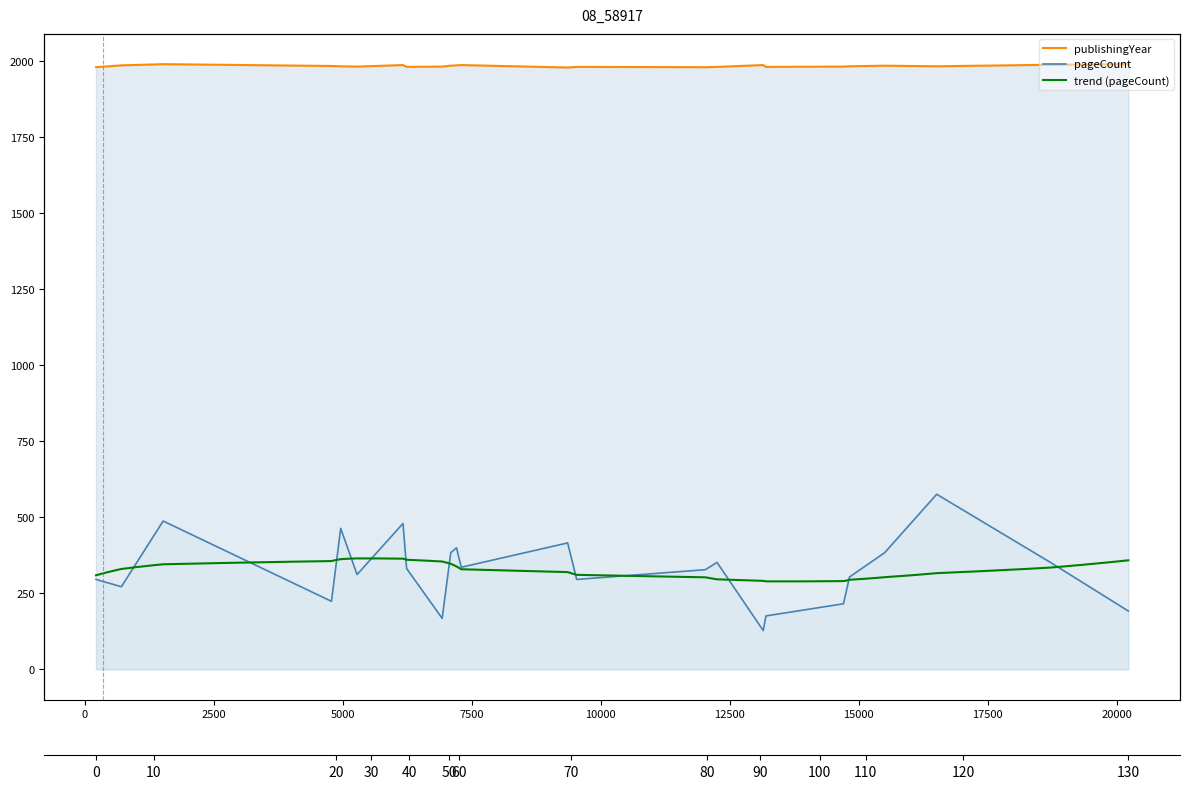

The publishingYear series shows 3347 at 6237. True or false?

False